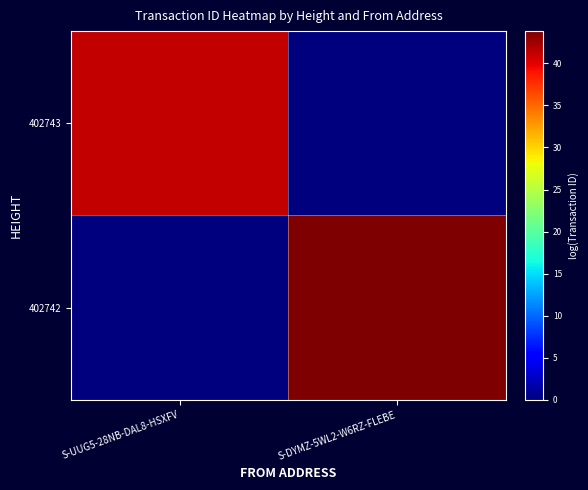

At how many categories does at least one series exceed 35?

2